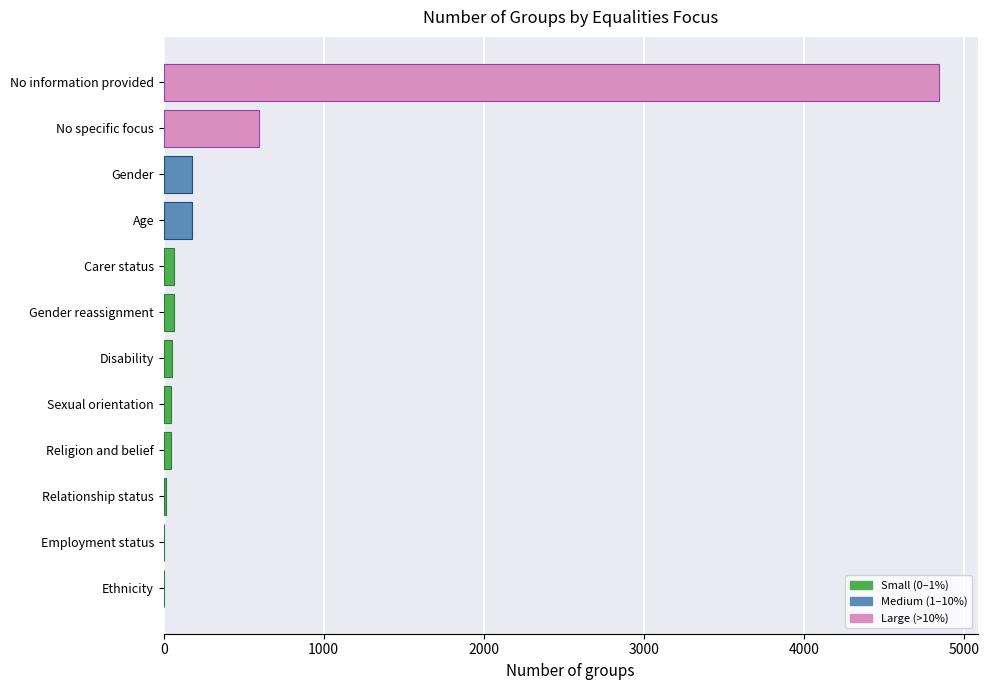

Are the bars horizontal?

Yes